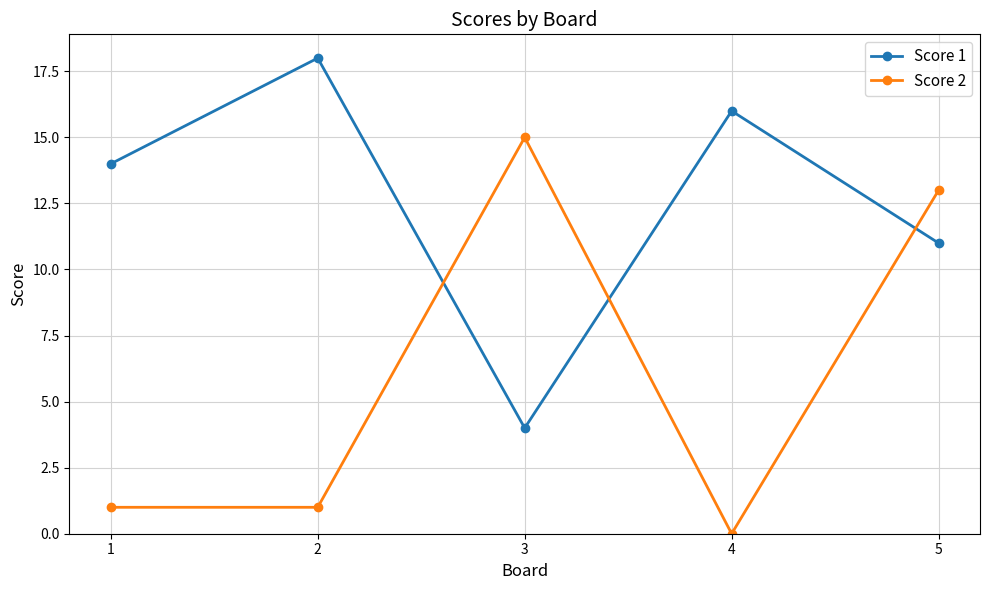

Which label corresponds to the smallest value in the chart?

4